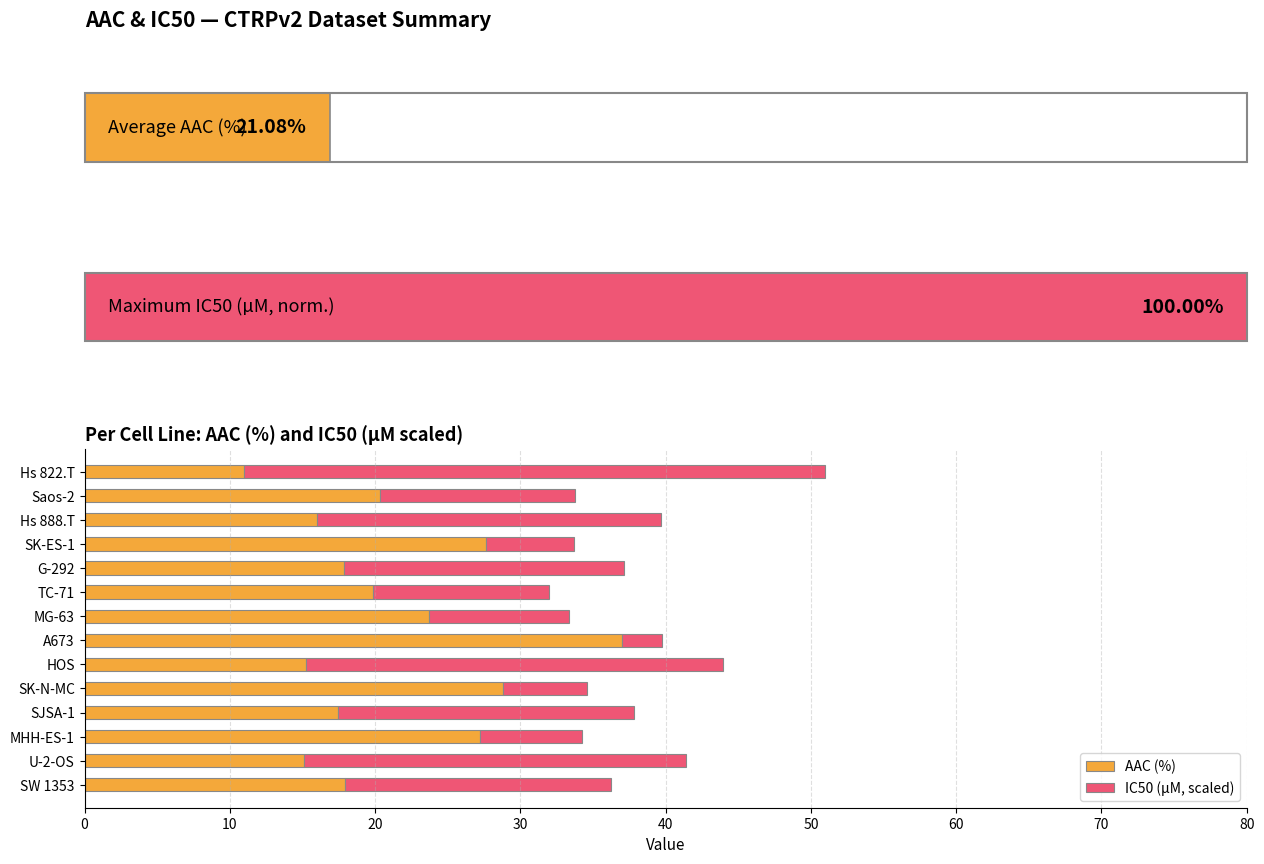

Which category has the highest value in the AAC (%) series?

A673